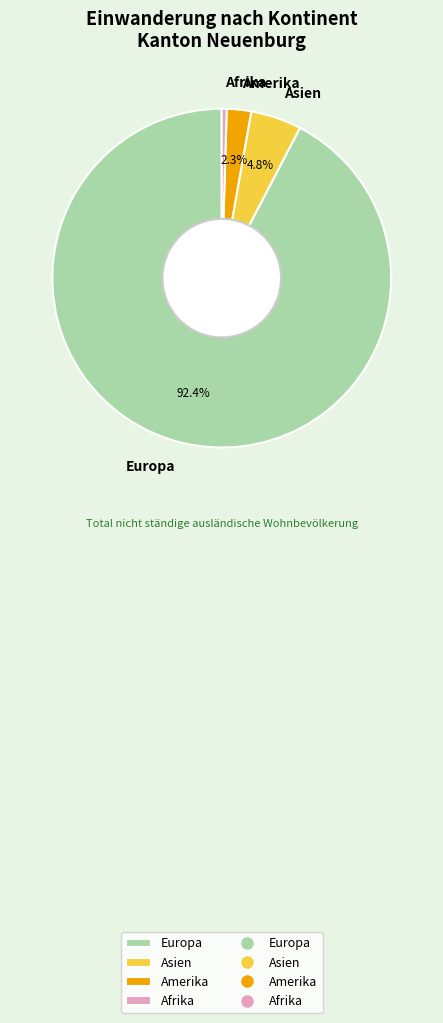

Does Afrika represent more than half of the total?

No